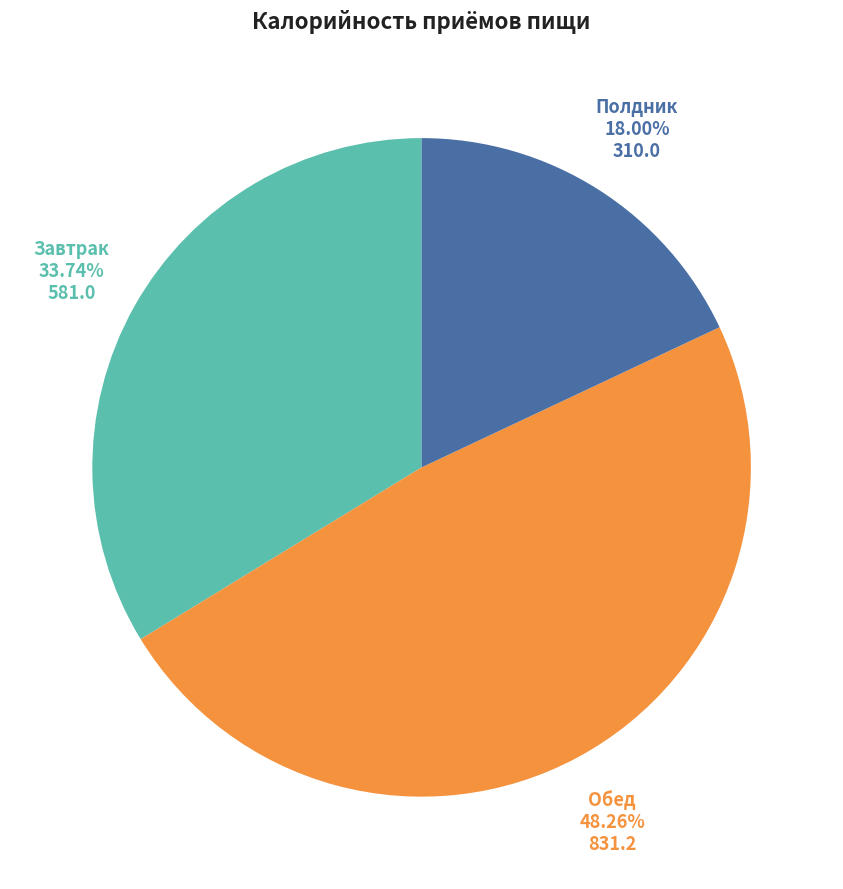

Is there a majority slice in this chart?

No